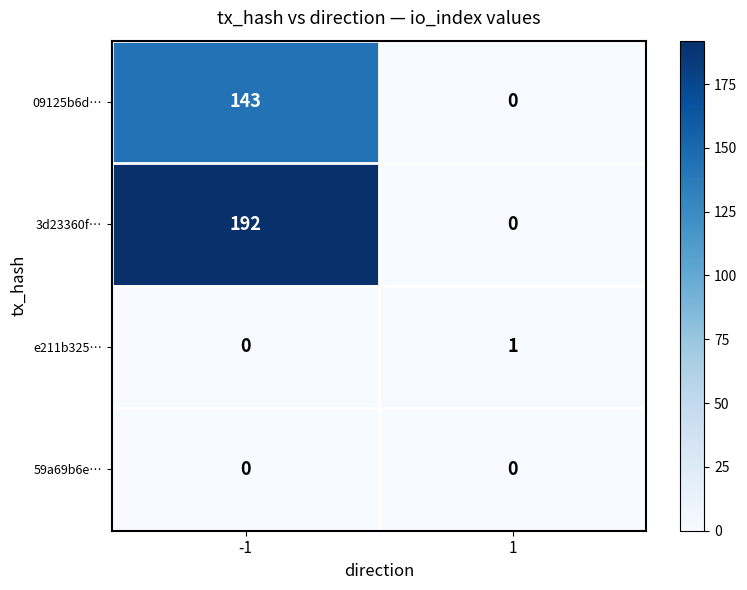

Between -1 and 1, which series saw the biggest shift?

3d23360f…